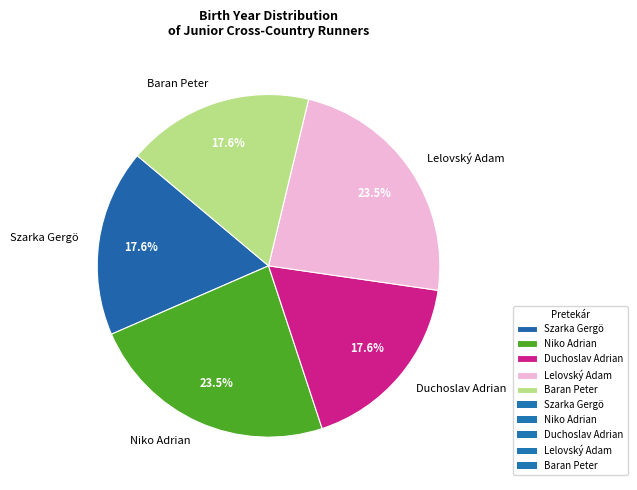

Combined, do Niko Adrian and Lelovský Adam account for over 50%?

No